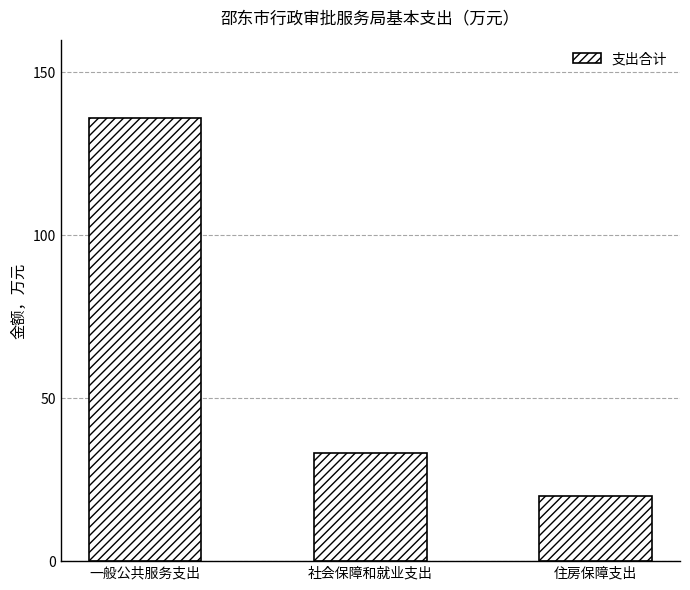

What is the difference between the values at 社会保障和就业支出 and 住房保障支出?

13.4